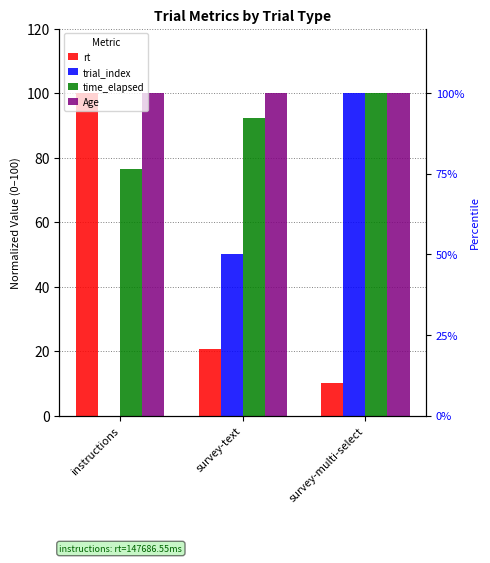

Reading left to right, extract all data points from this chart.

rt: instructions=100.0	survey-text=20.7	survey-multi-select=10.2
trial_index: instructions=0.0	survey-text=50.0	survey-multi-select=100.0
time_elapsed: instructions=76.4	survey-text=92.2	survey-multi-select=100.0
Age: instructions=100.0	survey-text=100.0	survey-multi-select=100.0